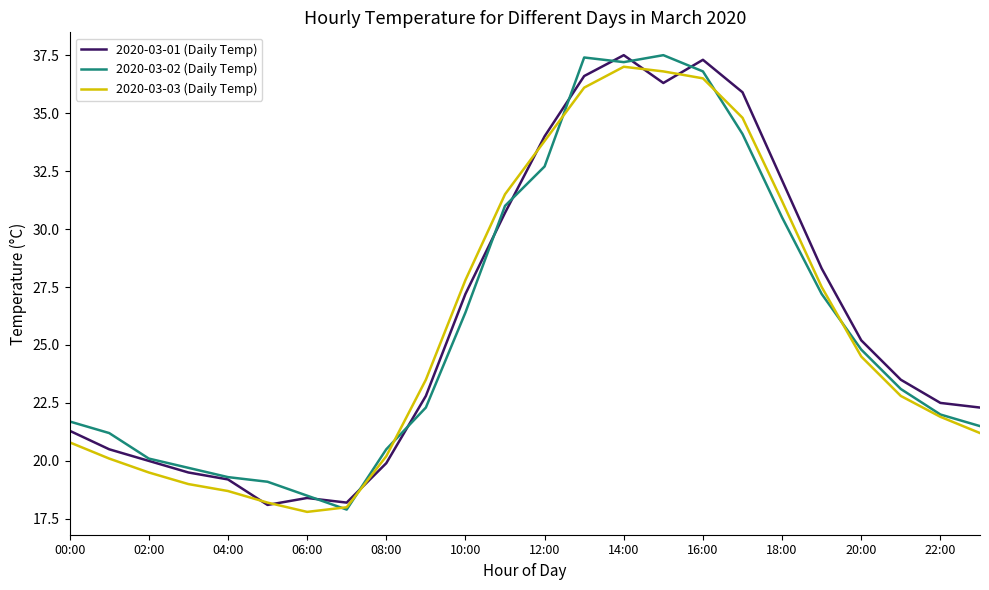

What is the smallest value displayed?

17.8